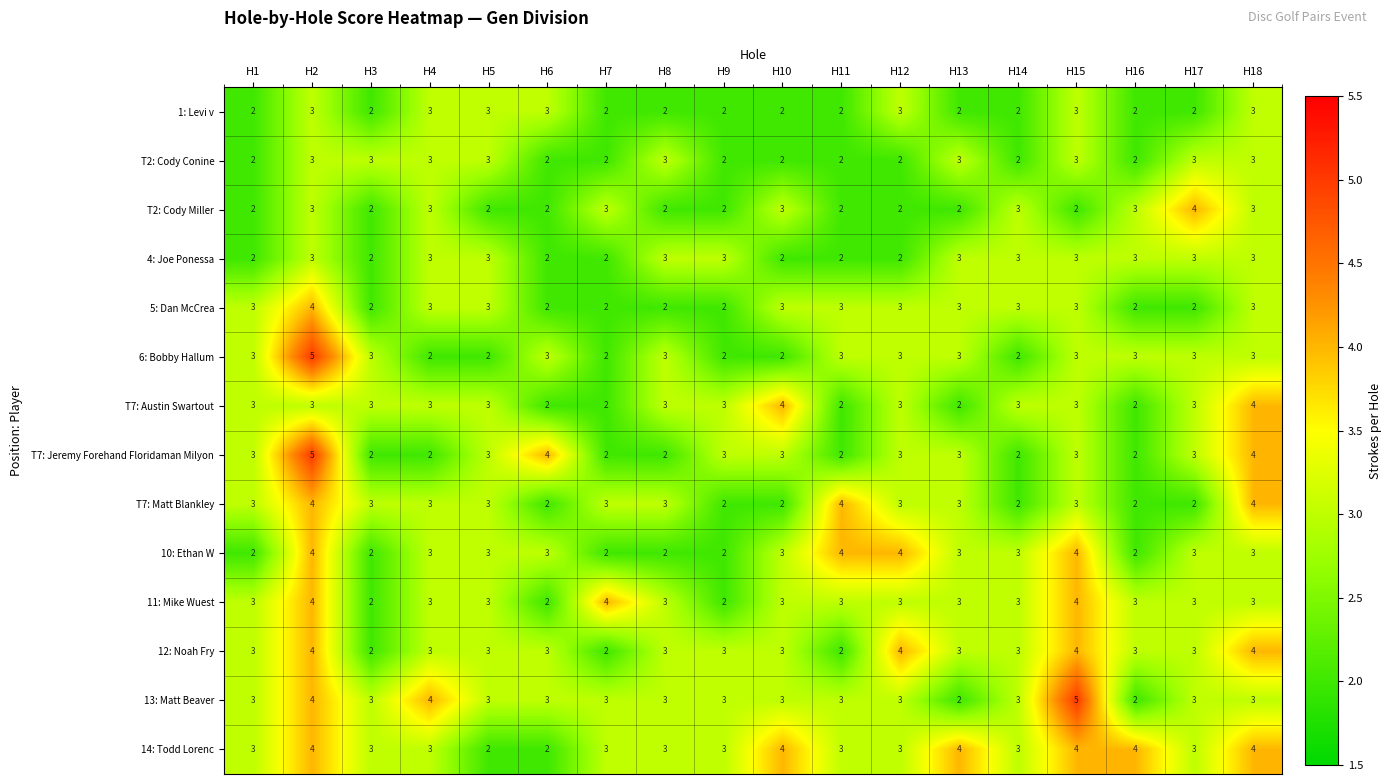

At which category is the sum across all series the highest?

H2